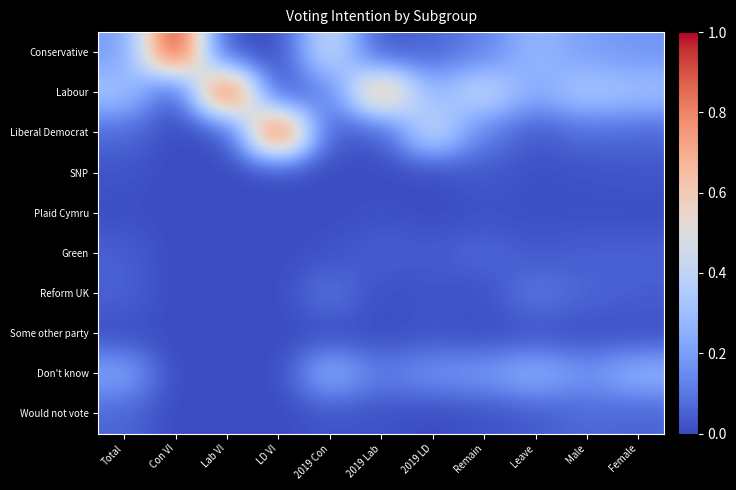

Reading left to right, extract all data points from this chart.

Conservative: Total=0.2	Con VI=1.0	Lab VI=0.0	LD VI=0.0	2019 Con=0.4	2019 Lab=0.0	2019 LD=0.1	Remain=0.1	Leave=0.3	Male=0.2	Female=0.2
Labour: Total=0.3	Con VI=0.0	Lab VI=1.0	LD VI=0.0	2019 Con=0.1	2019 Lab=0.7	2019 LD=0.3	Remain=0.4	Leave=0.2	Male=0.3	Female=0.3
Liberal Democrat: Total=0.1	Con VI=0.0	Lab VI=0.0	LD VI=1.0	2019 Con=0.0	2019 Lab=0.0	2019 LD=0.4	Remain=0.1	Leave=0.0	Male=0.1	Female=0.1
SNP: Total=0.0	Con VI=0.0	Lab VI=0.0	LD VI=0.0	2019 Con=0.0	2019 Lab=0.0	2019 LD=0.0	Remain=0.0	Leave=0.0	Male=0.0	Female=0.0
Plaid Cymru: Total=0.0	Con VI=0.0	Lab VI=0.0	LD VI=0.0	2019 Con=0.0	2019 Lab=0.0	2019 LD=0.0	Remain=0.0	Leave=0.0	Male=0.0	Female=0.0
Green: Total=0.0	Con VI=0.0	Lab VI=0.0	LD VI=0.0	2019 Con=0.0	2019 Lab=0.0	2019 LD=0.0	Remain=0.1	Leave=0.0	Male=0.0	Female=0.1
Reform UK: Total=0.1	Con VI=0.0	Lab VI=0.0	LD VI=0.0	2019 Con=0.1	2019 Lab=0.0	2019 LD=0.0	Remain=0.0	Leave=0.1	Male=0.1	Female=0.0
Some other party: Total=0.0	Con VI=0.0	Lab VI=0.0	LD VI=0.0	2019 Con=0.0	2019 Lab=0.0	2019 LD=0.0	Remain=0.0	Leave=0.0	Male=0.0	Female=0.0
Don't know: Total=0.2	Con VI=0.0	Lab VI=0.0	LD VI=0.0	2019 Con=0.3	2019 Lab=0.1	2019 LD=0.2	Remain=0.2	Leave=0.3	Male=0.2	Female=0.3
Would not vote: Total=0.1	Con VI=0.0	Lab VI=0.0	LD VI=0.0	2019 Con=0.0	2019 Lab=0.0	2019 LD=0.0	Remain=0.0	Leave=0.0	Male=0.1	Female=0.1